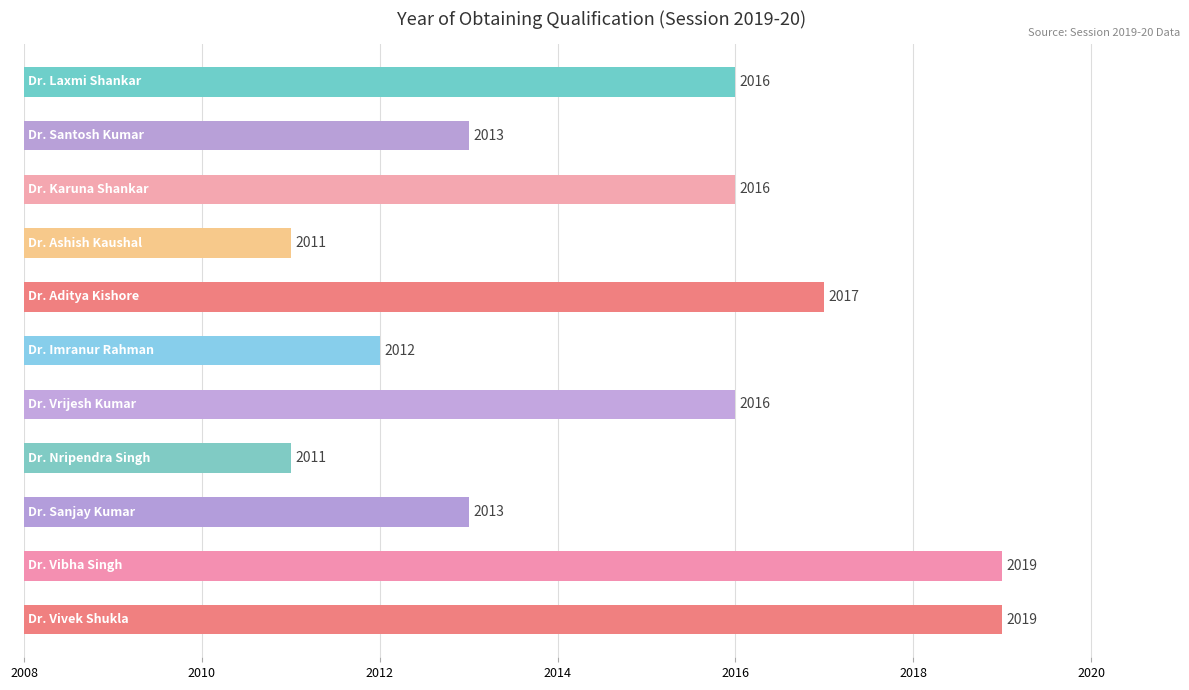

What is the value of the 1st bar from the top?

2016